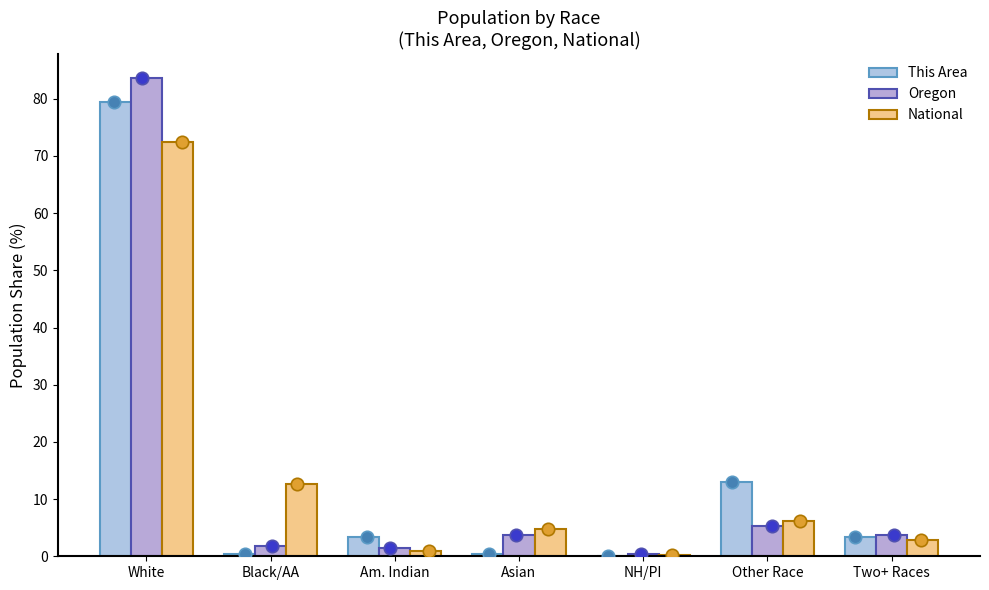

Which series has the largest Y range (max minus min)?

Oregon